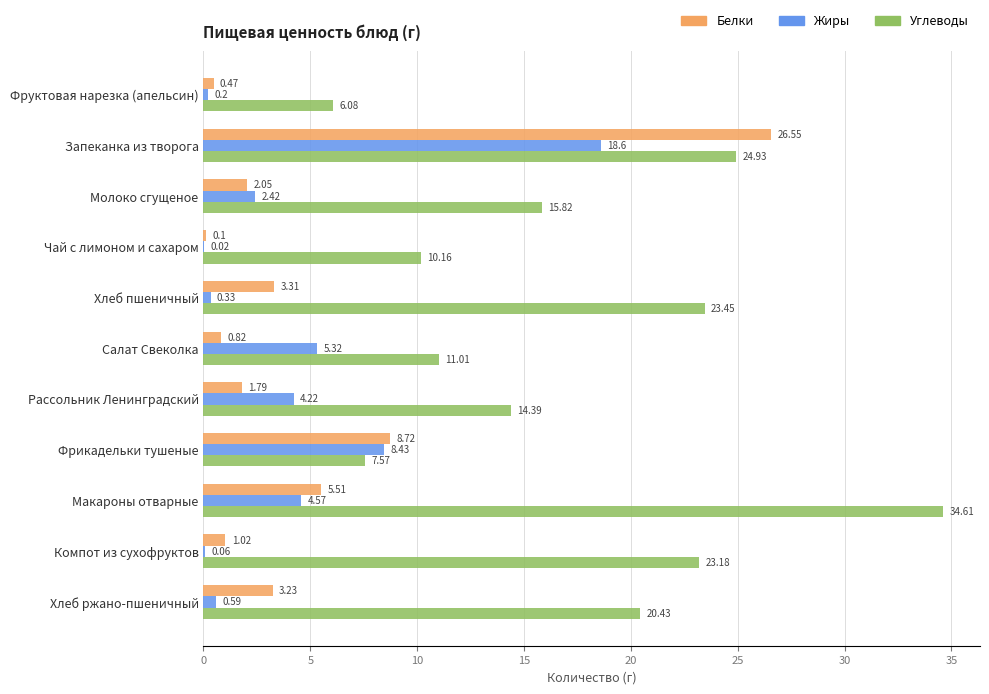

Count the number of categories in the chart.

11